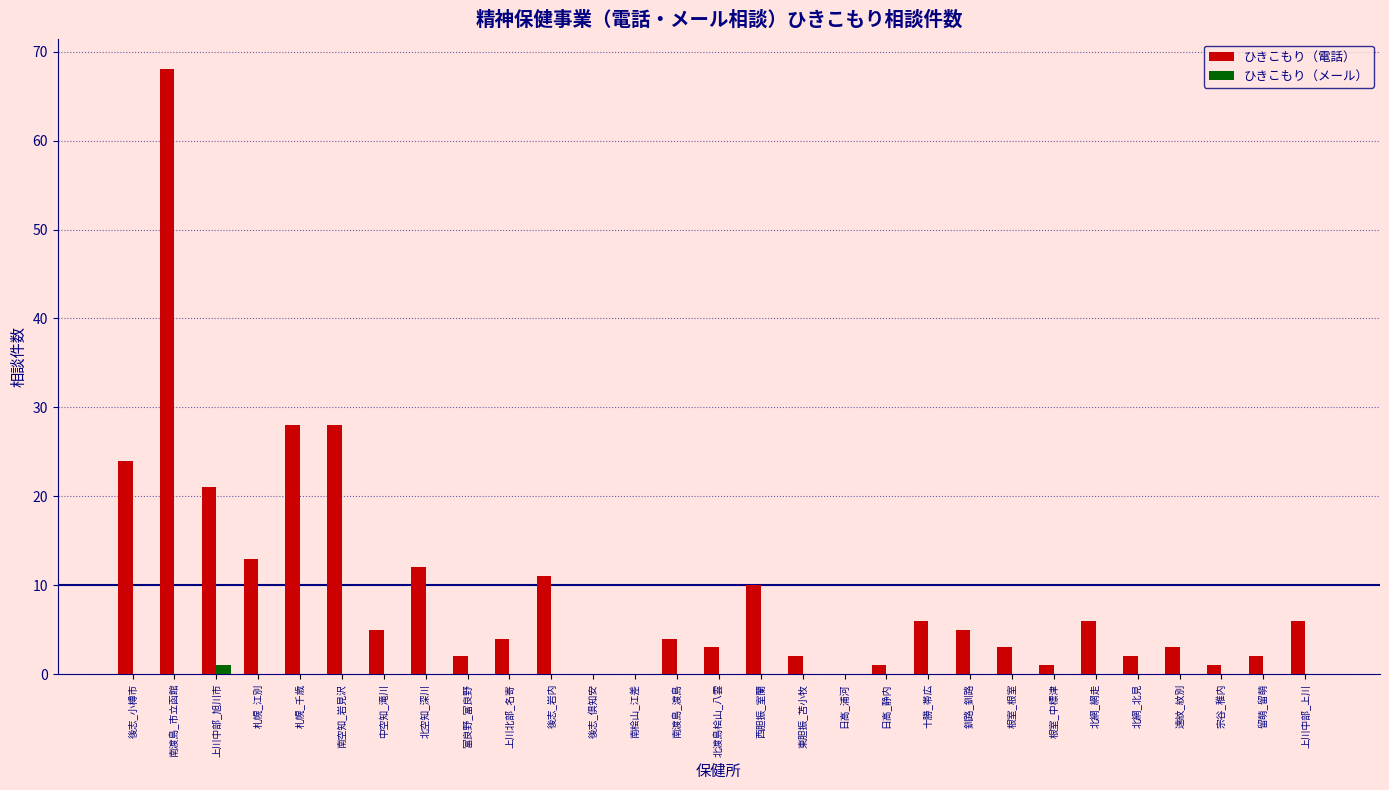

Count the number of categories in the chart.

29